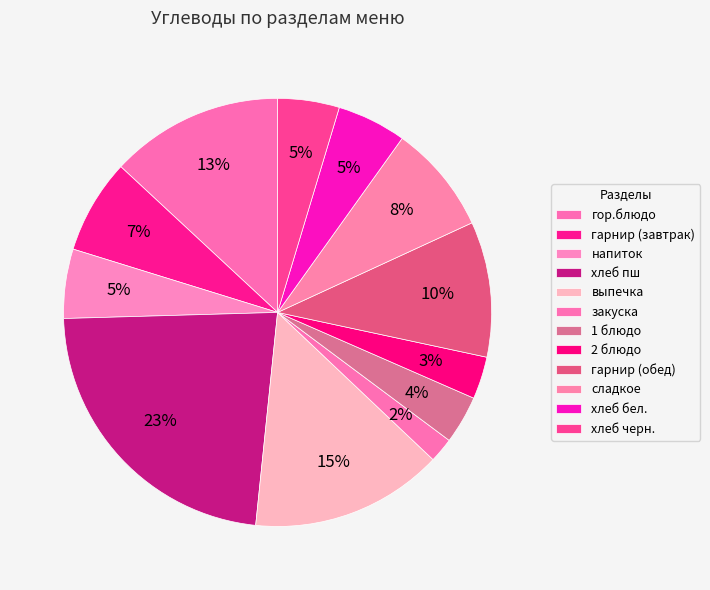

Does 2 блюдо account for over 50% of the chart?

No